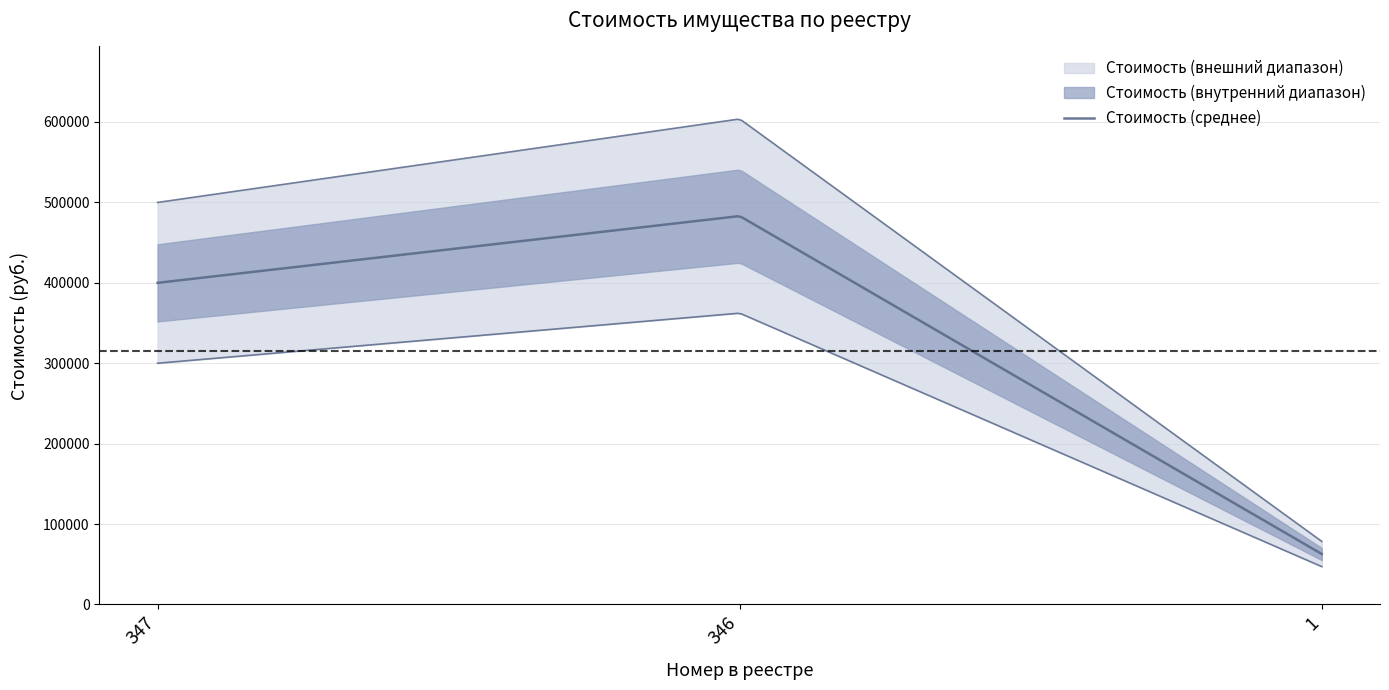

What is the difference between the maximum and second lowest values?

83041.4